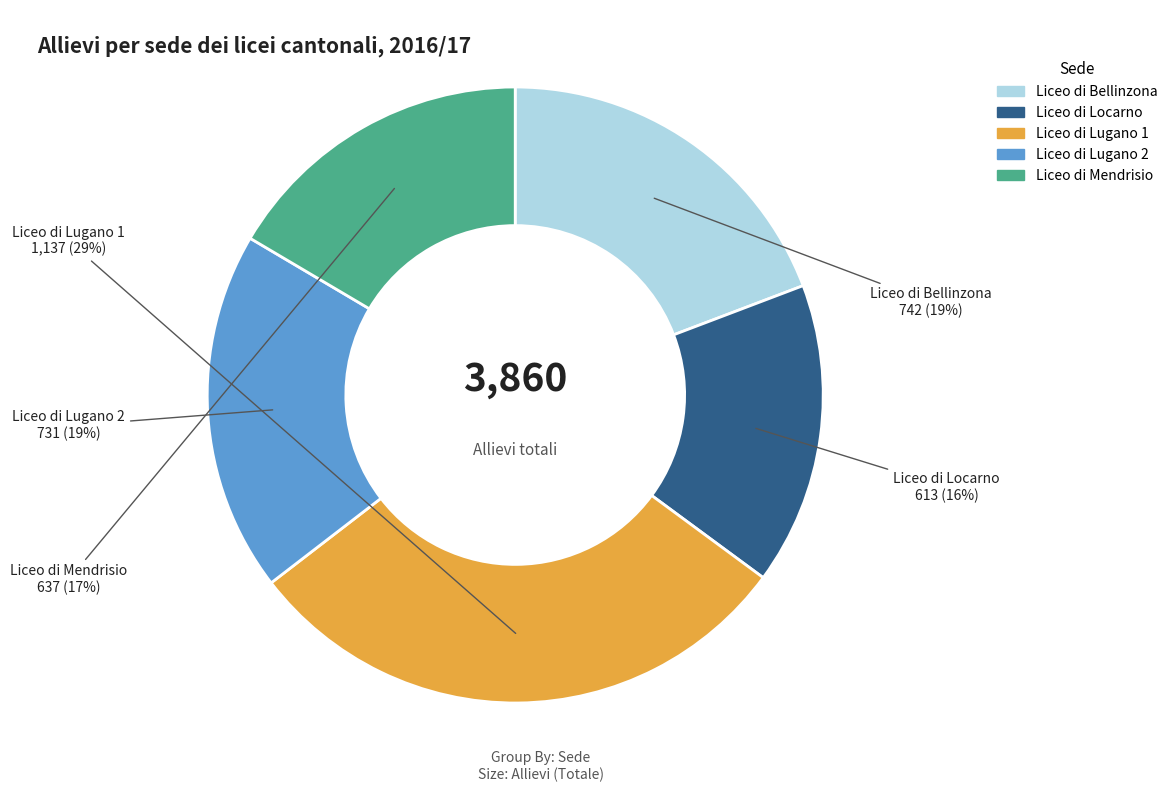

To the nearest percent, what percentage of the pie is Liceo di Bellinzona?

19%